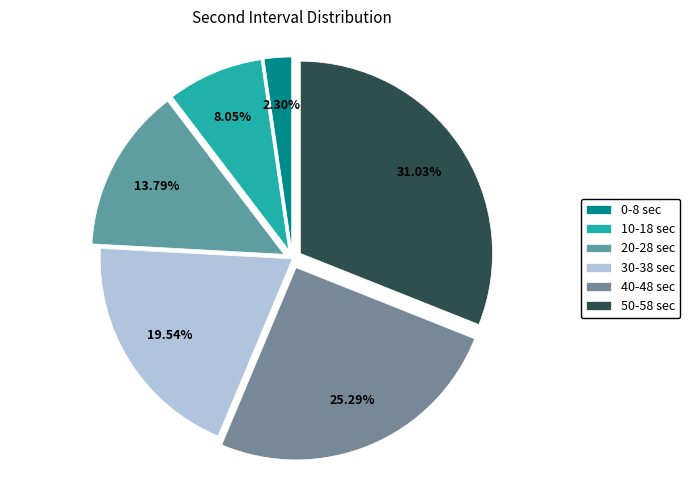

Rank the categories by value from highest to lowest.

50-58 sec, 40-48 sec, 30-38 sec, 20-28 sec, 10-18 sec, 0-8 sec